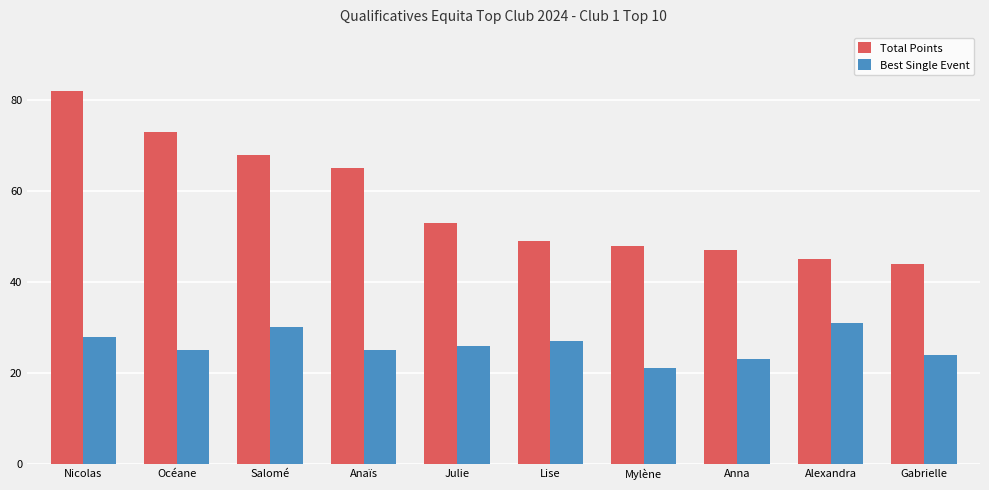

Which series has the largest total across all categories?

Total Points